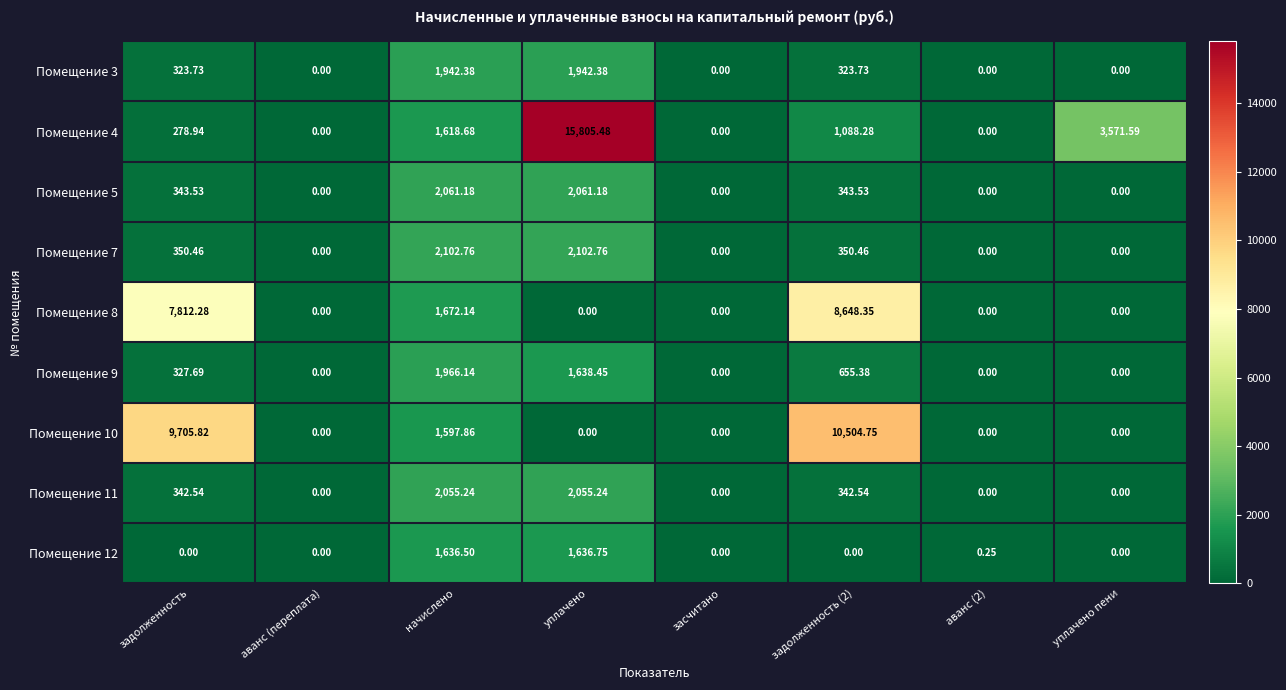

How many categories are shown in the chart?

8